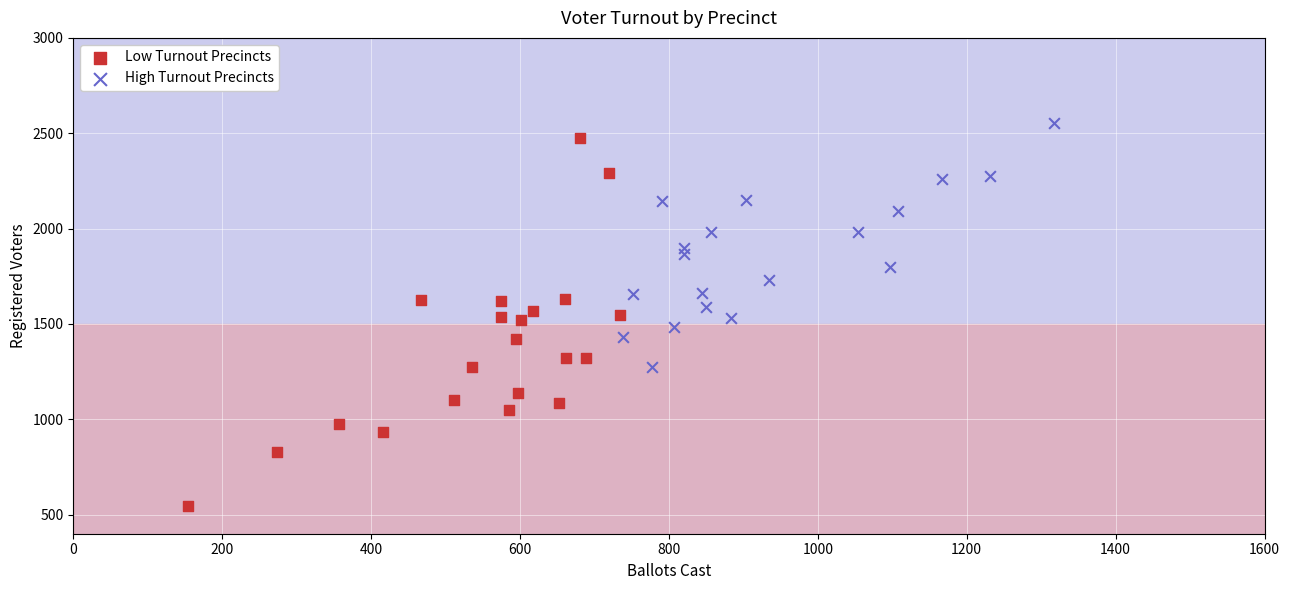

Which series reaches the maximum Y coordinate?

High Turnout Precincts